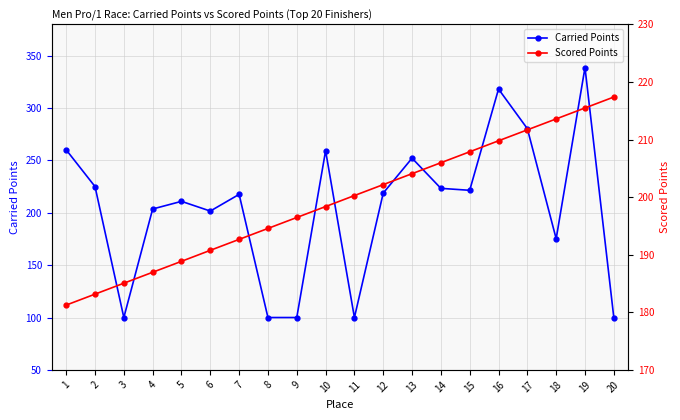

What is the sum of the Carried Points values at 18 and 5?

386.2